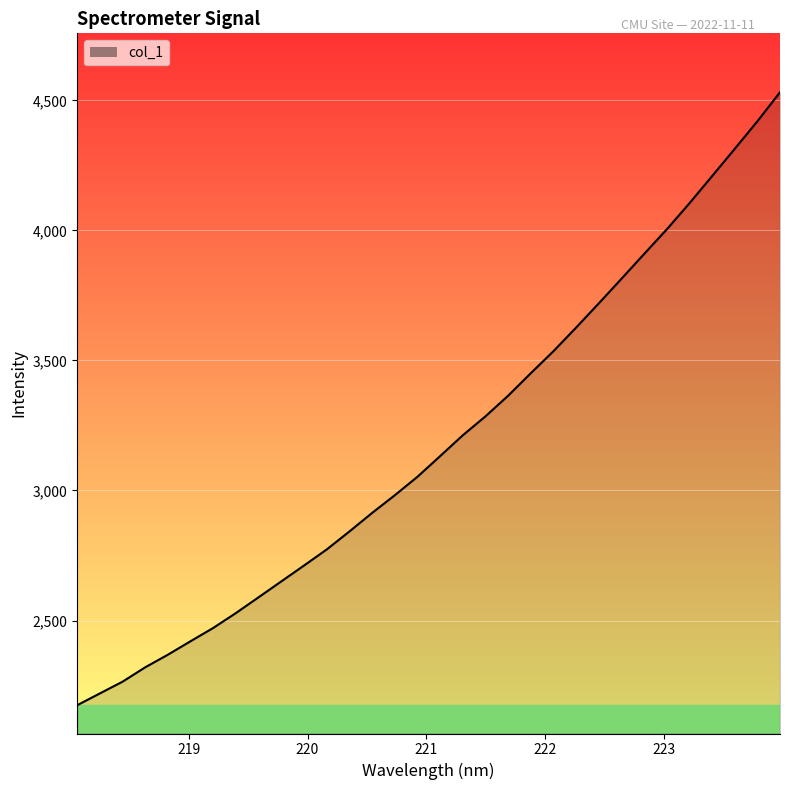

What is the smallest value displayed?

2174.2